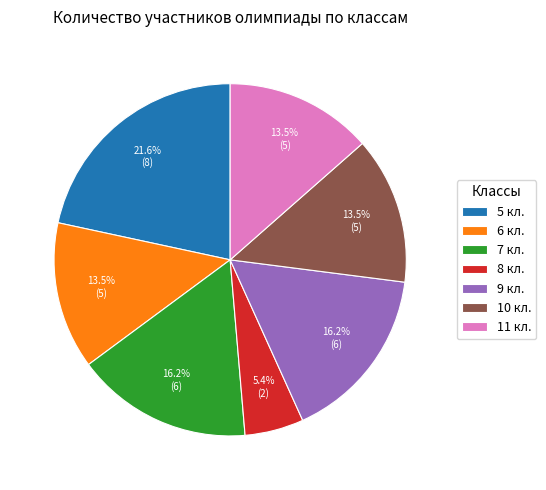

To the nearest percent, what percentage of the pie is 8 кл.?

5%